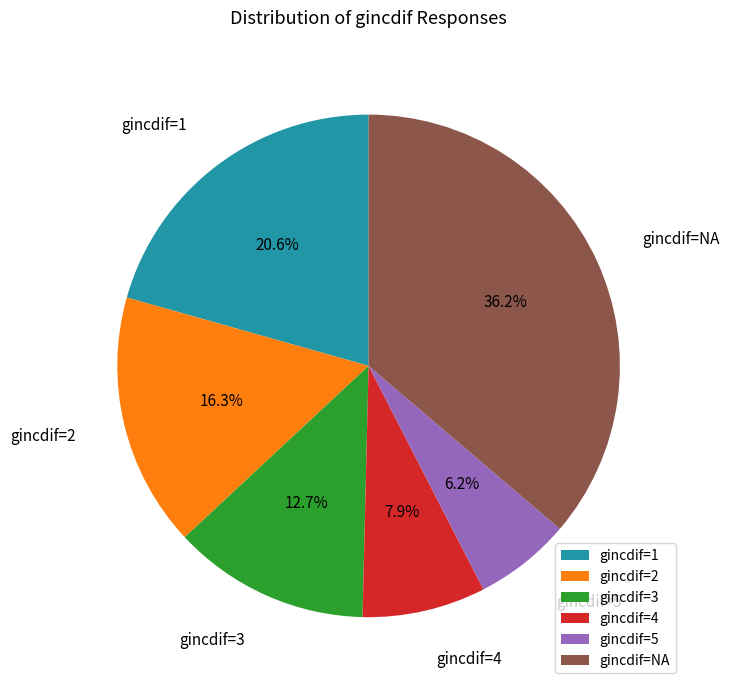

How many segments does this pie chart have?

6